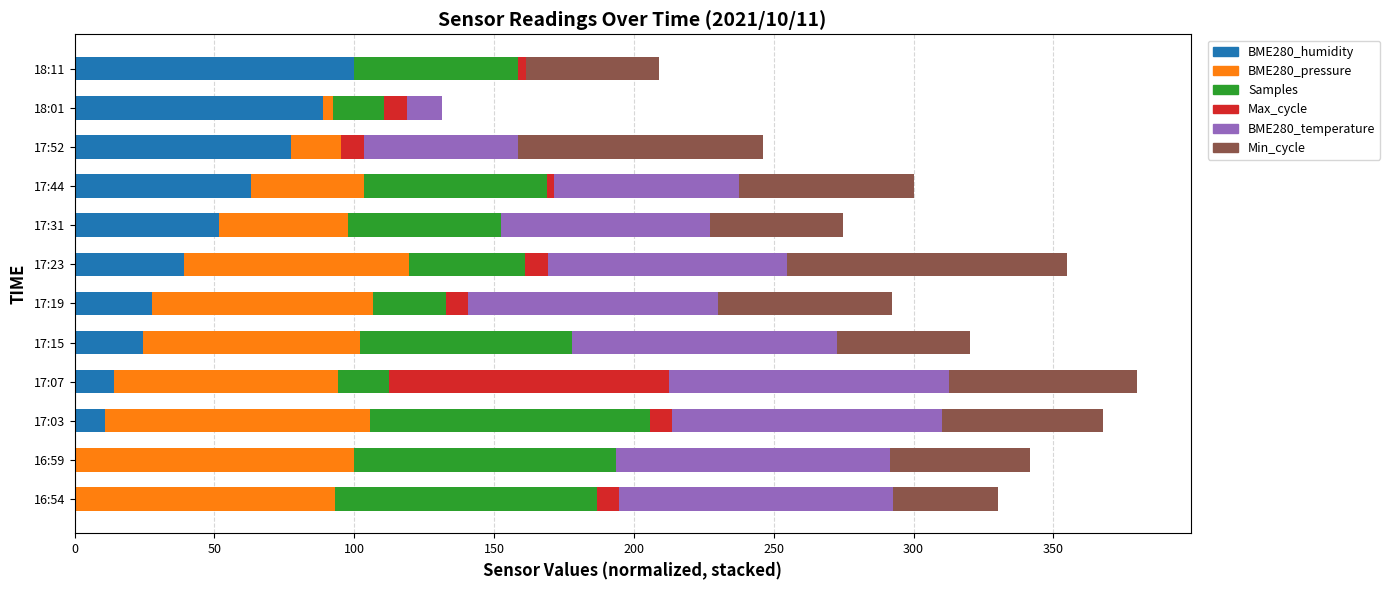

What is the total value across all series at 17:52?

246.2